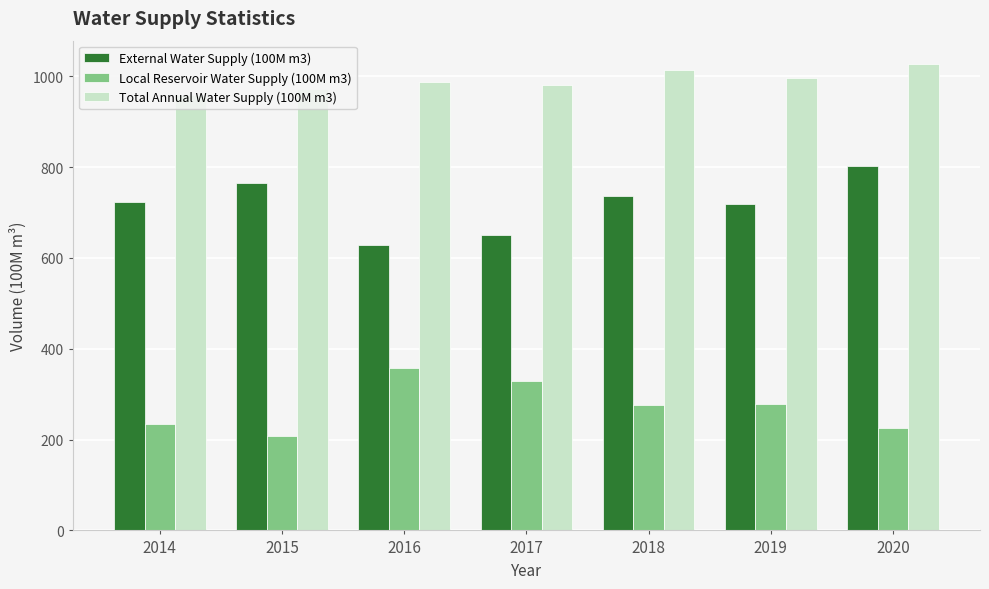

What is the difference between the Local Reservoir Water Supply (100M m3) values at 2017 and 2016?

29